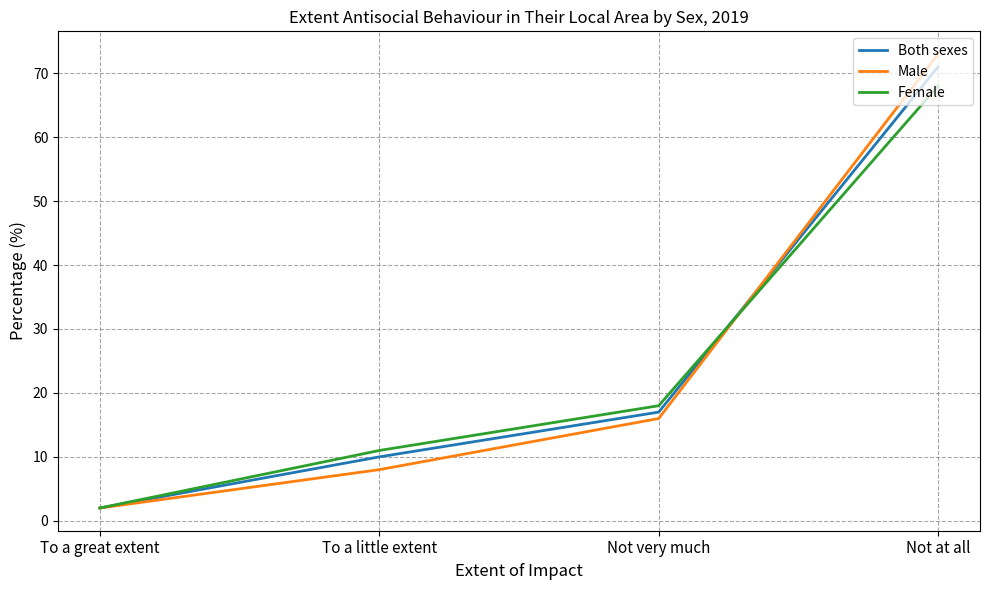

Which category has the highest value in the Both sexes series?

Not at all